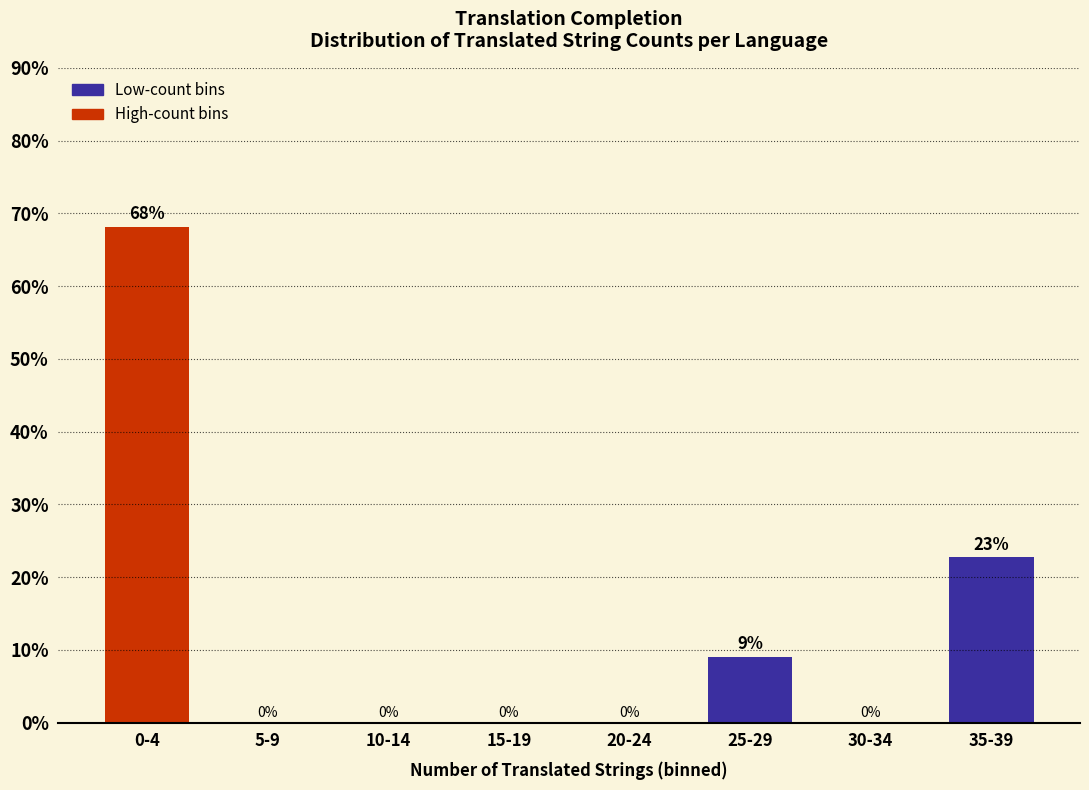

What is the sum of all values?

100.0